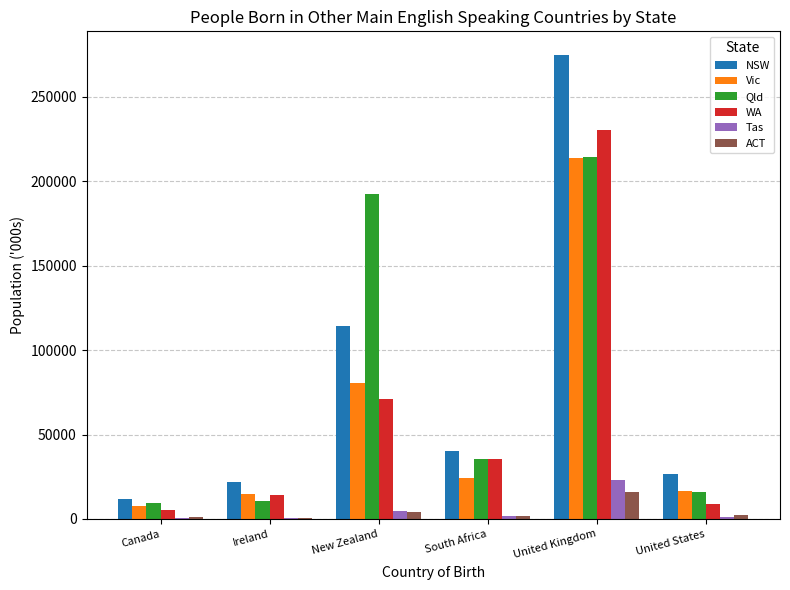

What is the sum of the Qld values at United Kingdom and South Africa?

249878